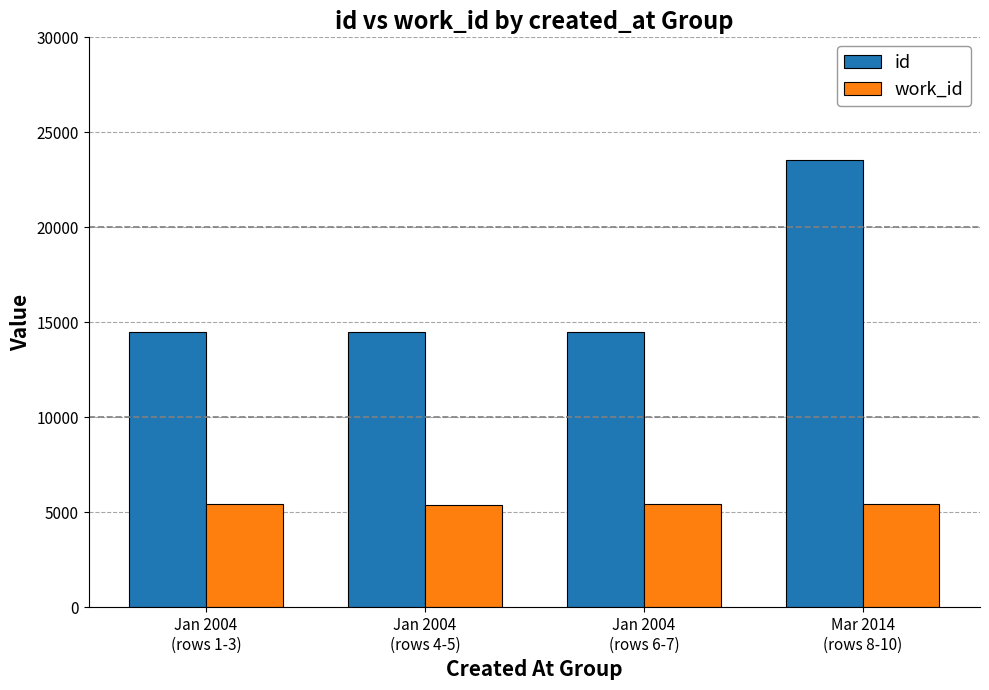

Rank the series by their maximum value, from lowest to highest.

work_id, id